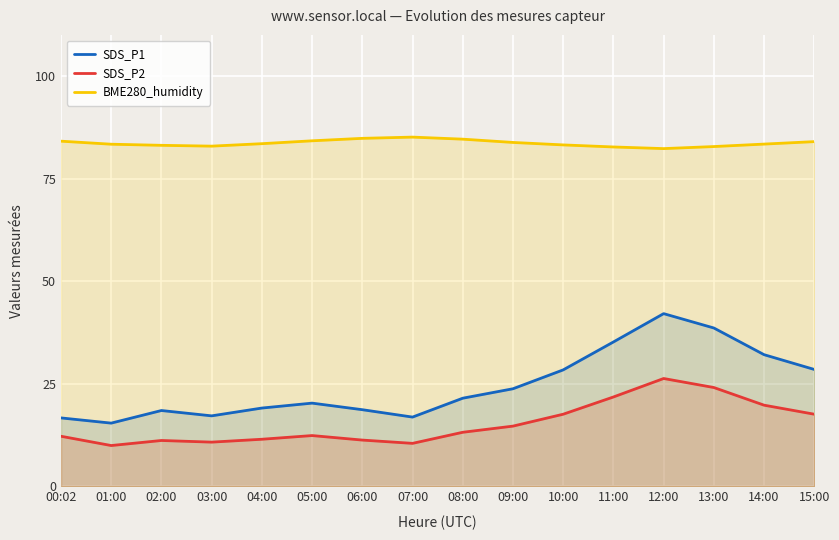

How many lines are shown in the chart?

3